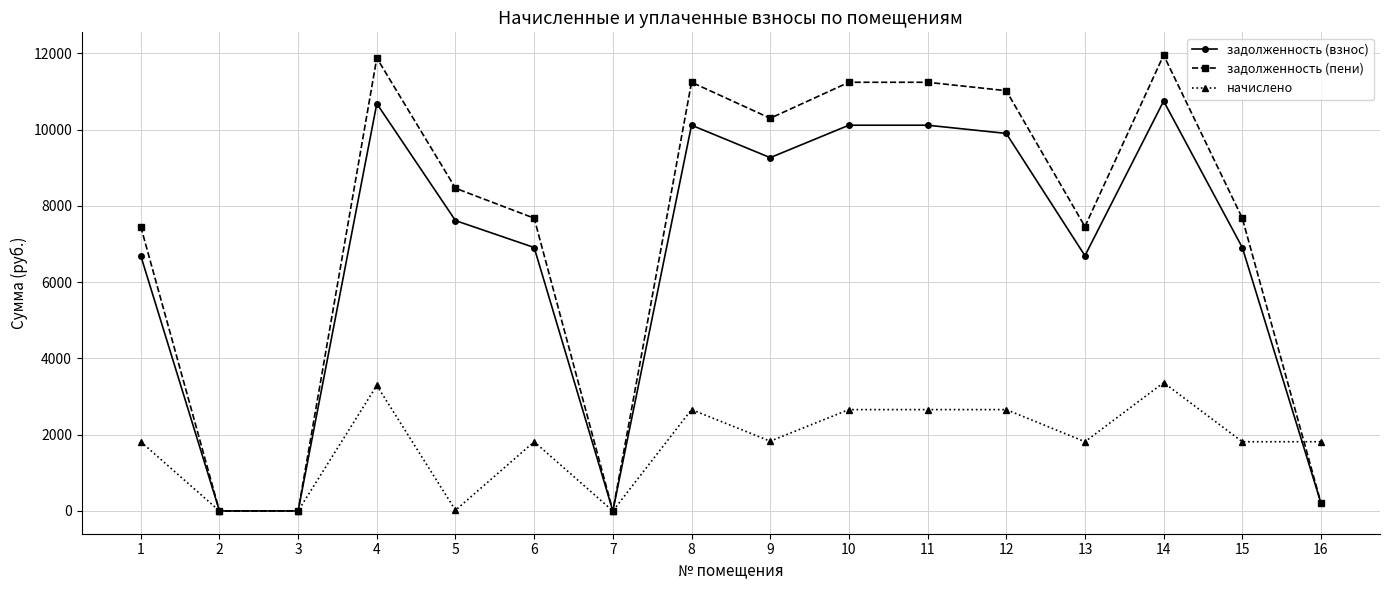

Count the number of data series in this chart.

3